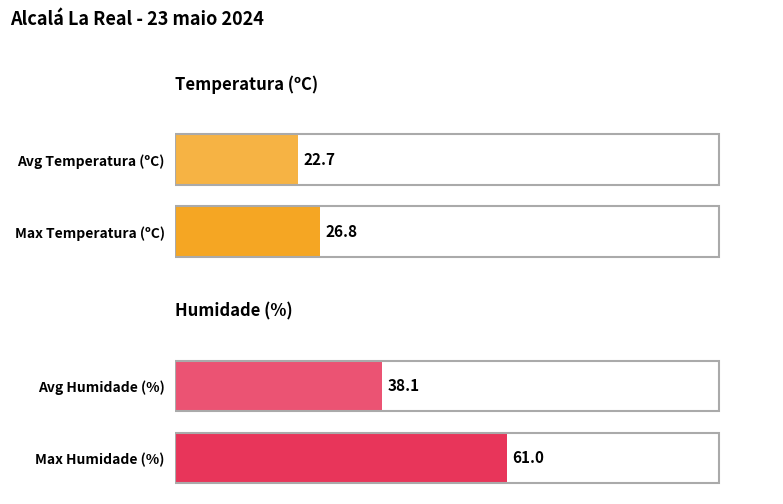

List the series in order of their overall mean, highest first.

Humidade (%), Temperatura (ºC)